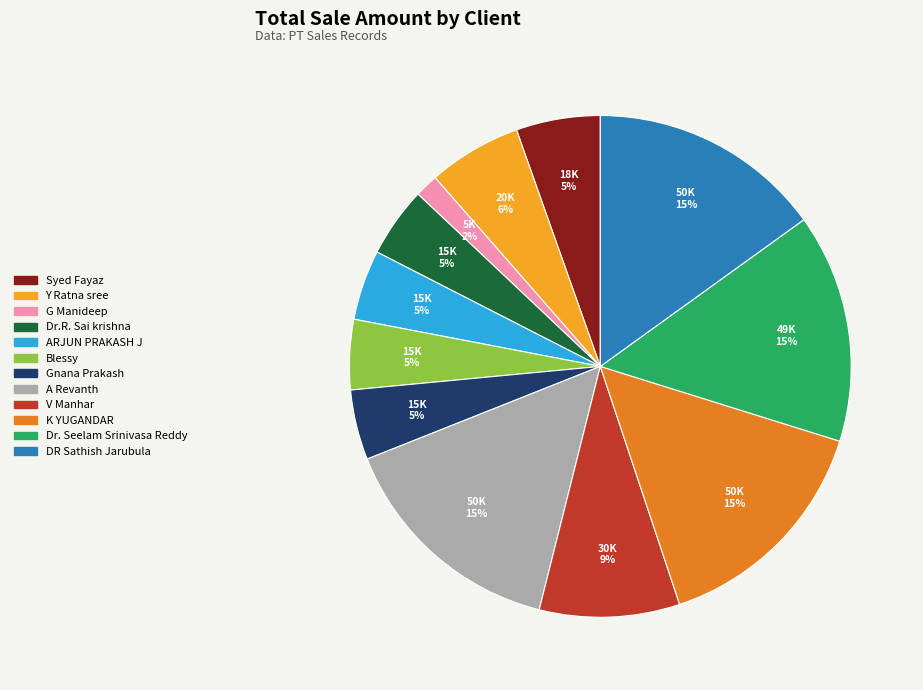

How many slices are in this pie chart?

12